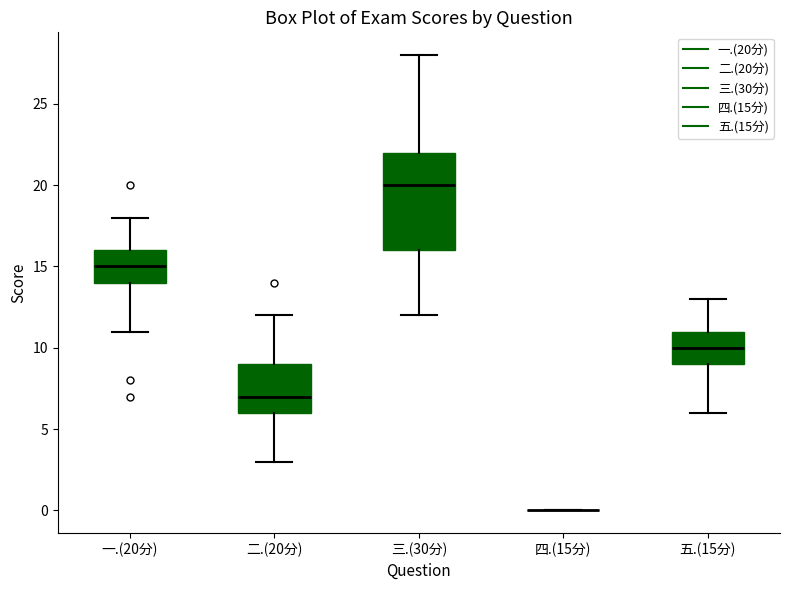

Where is the lower edge of the box for 一.(20分) on the y-axis? The values are not printed on the chart, so give them approximately, as read against the axis.

14